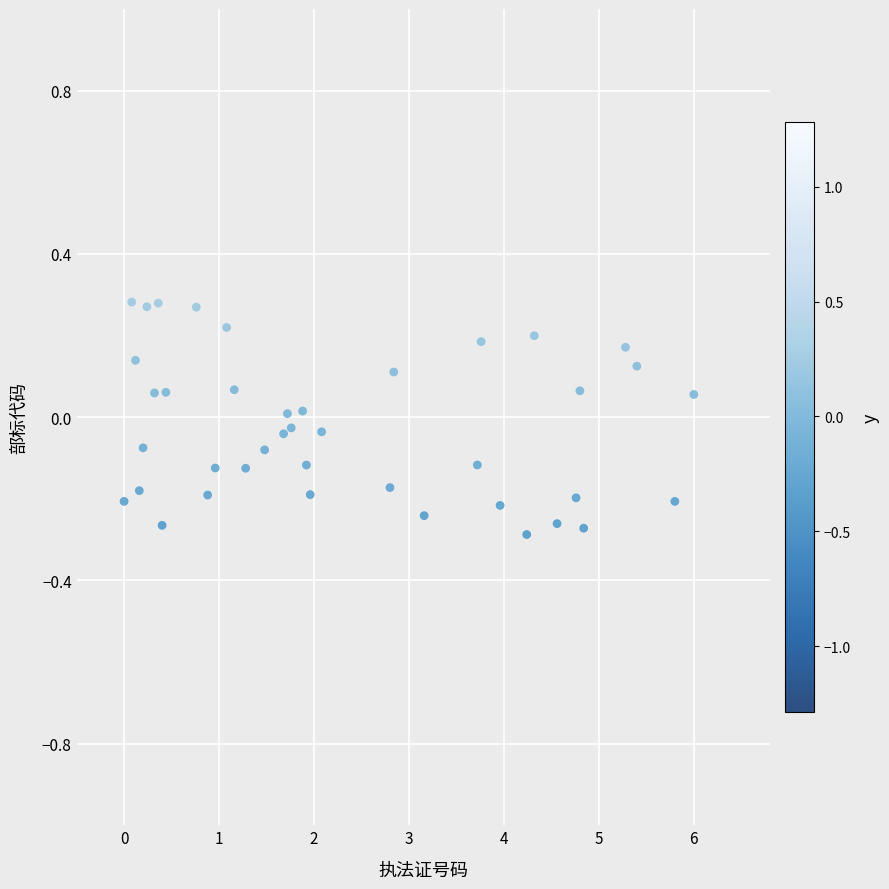

What is the range of Y values (max minus min)?

0.6